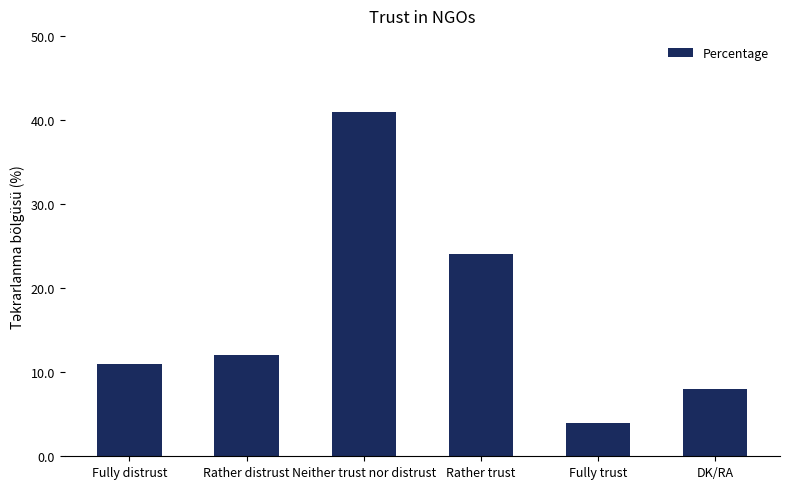

Between DK/RA and Fully distrust, which is larger?

Fully distrust